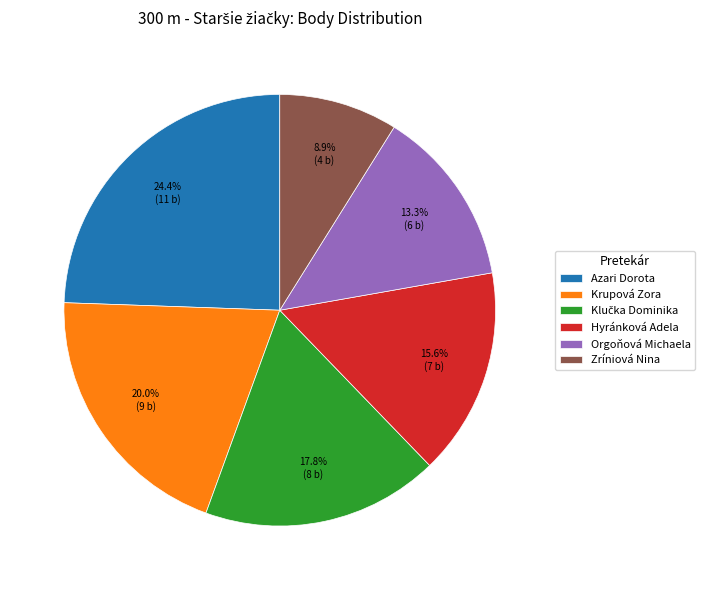

Is it true that Krupová Zora is 31% of the pie?

False